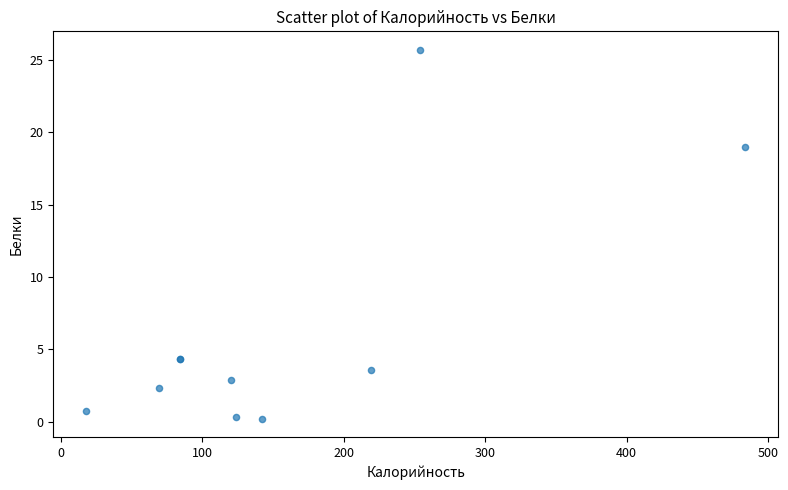

What Y value in the scatter plot is closest to 12?

19.0